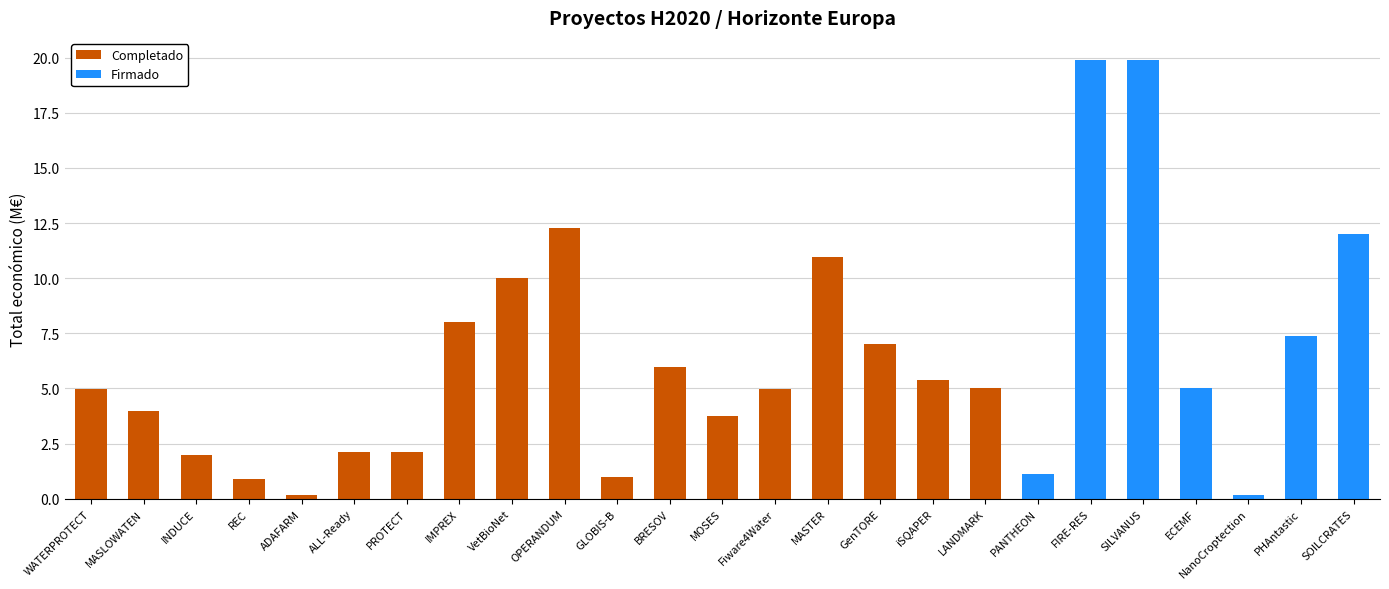

The Completado series shows 2.1 at PROTECT. True or false?

True